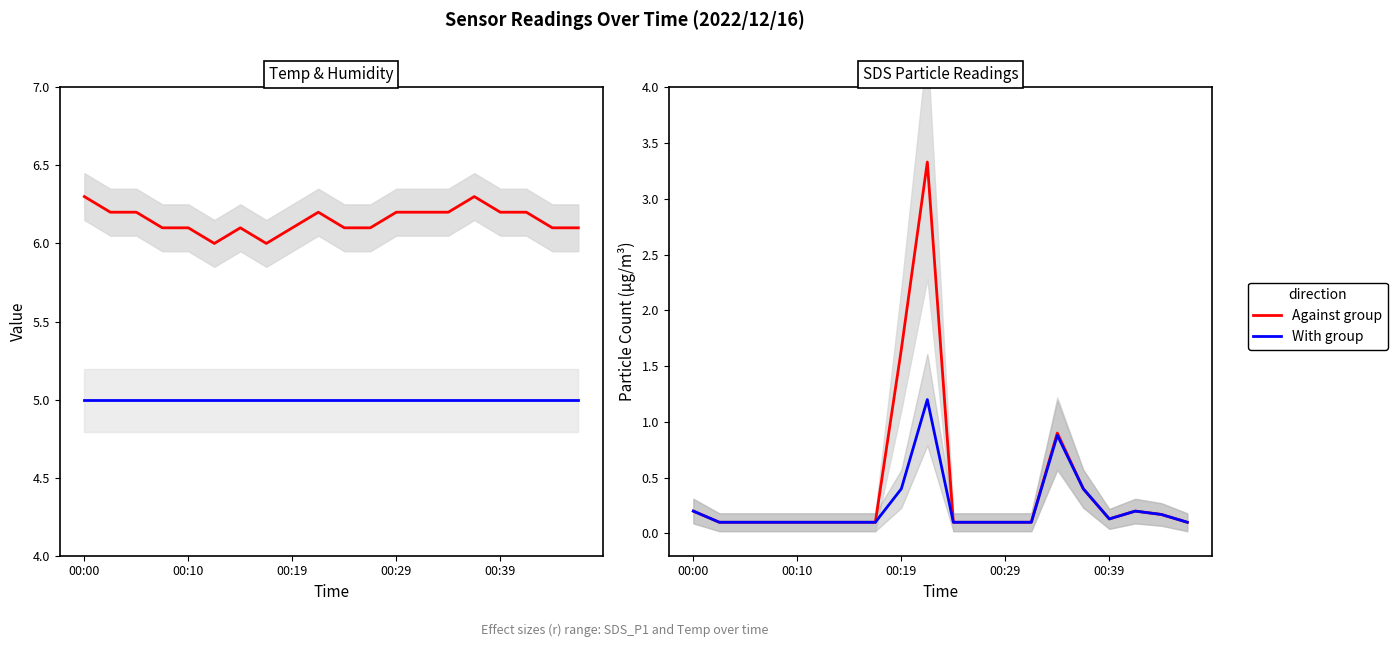

At which label is Humidity/20 closest to 4?

00:00